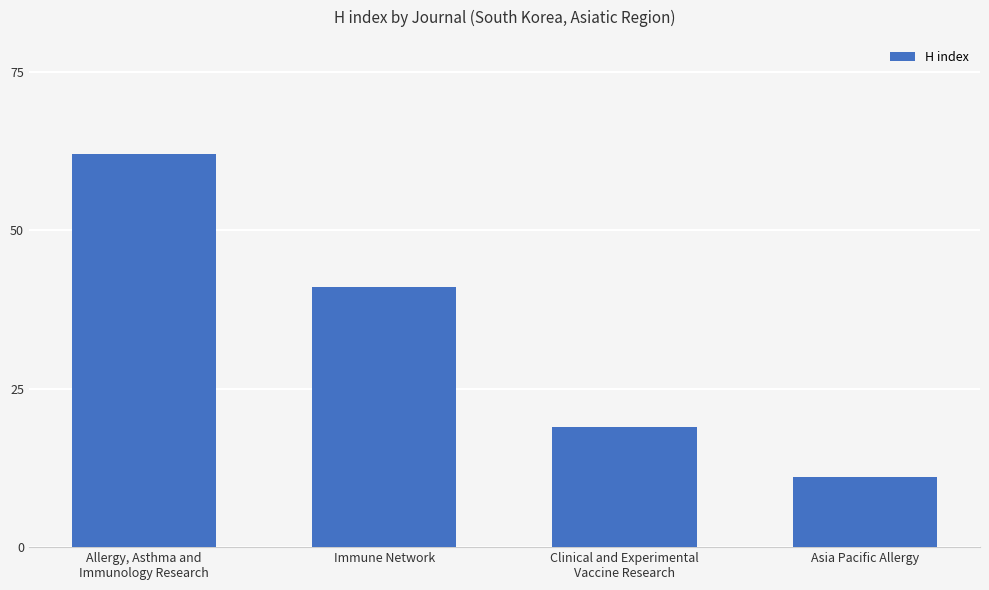

Read the value at Clinical and Experimental
Vaccine Research.

19